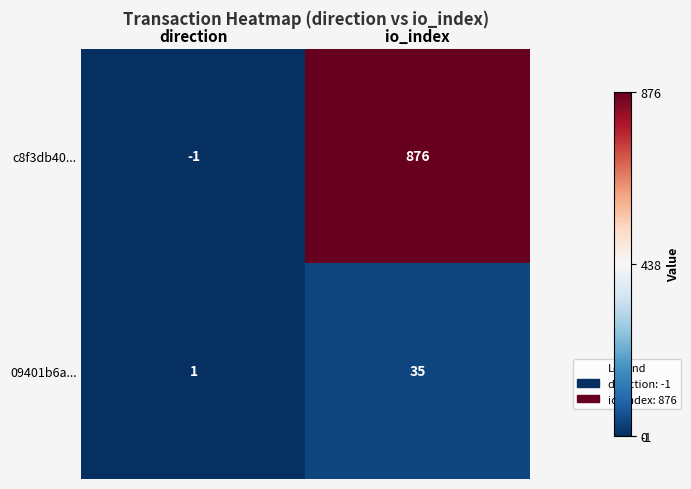

What is the smallest value displayed?

-1